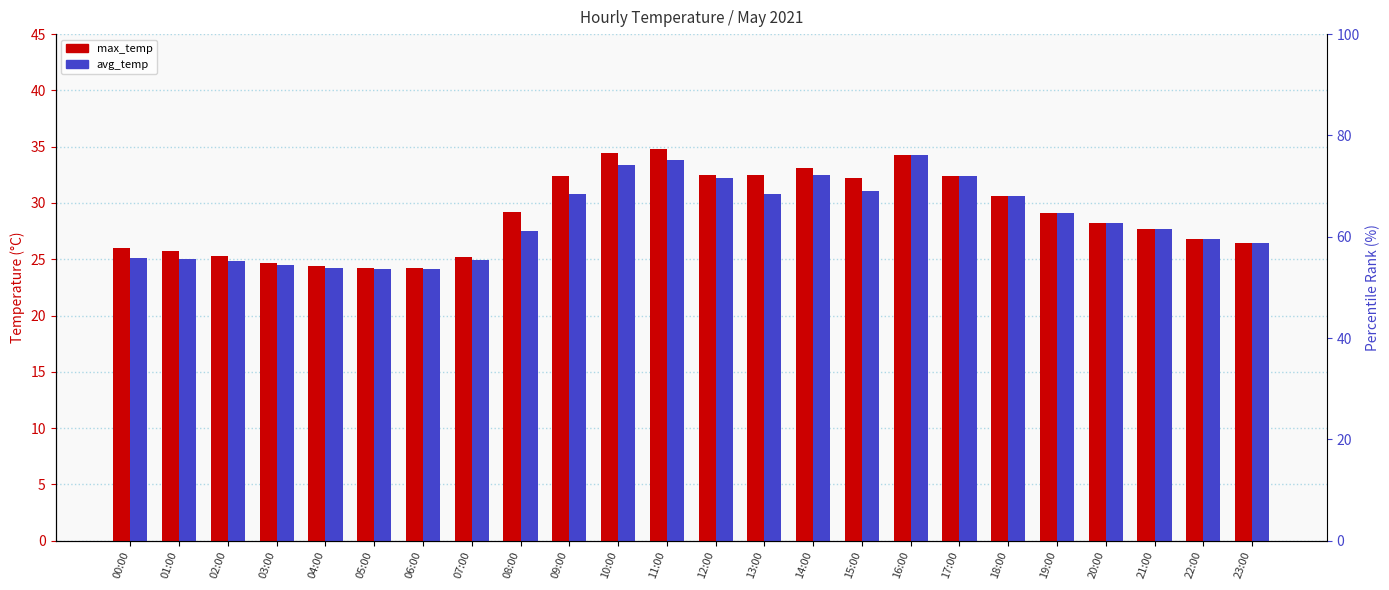

At how many categories does at least one series exceed 32?

9